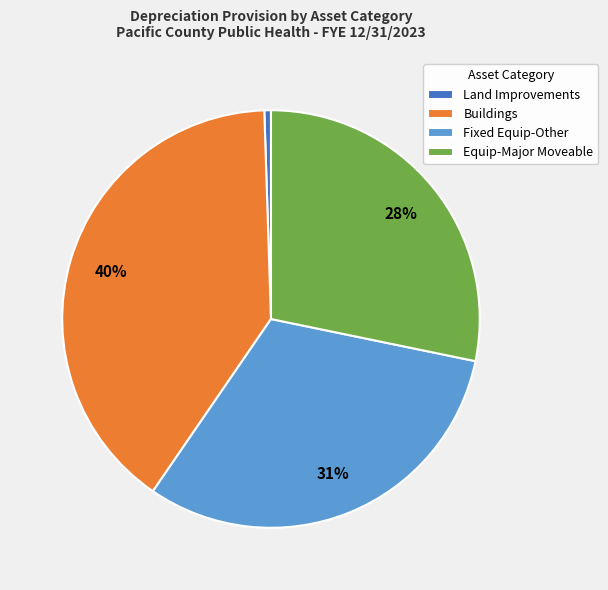

The Equip-Major Moveable slice represents 28% of the pie. True or false?

True